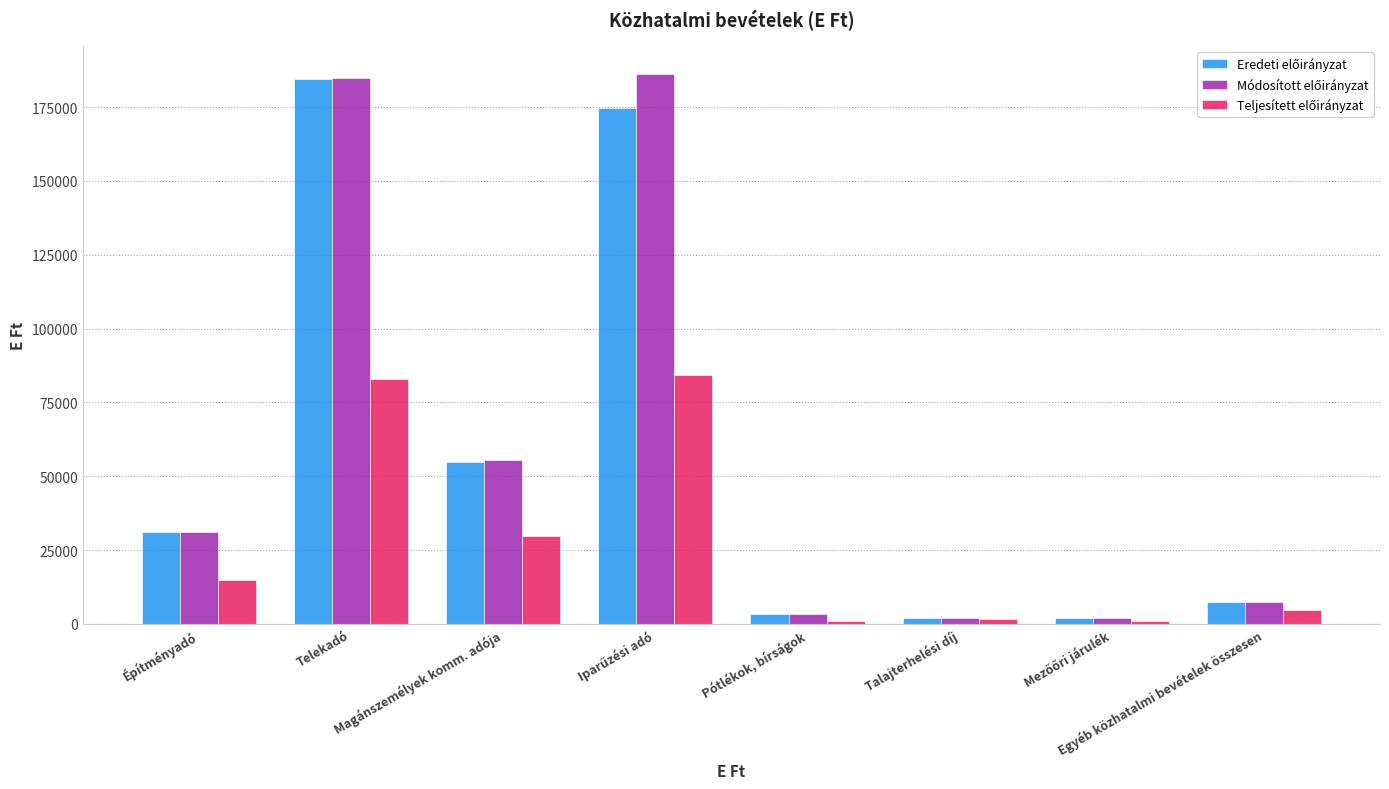

What is the greatest value displayed?

186382